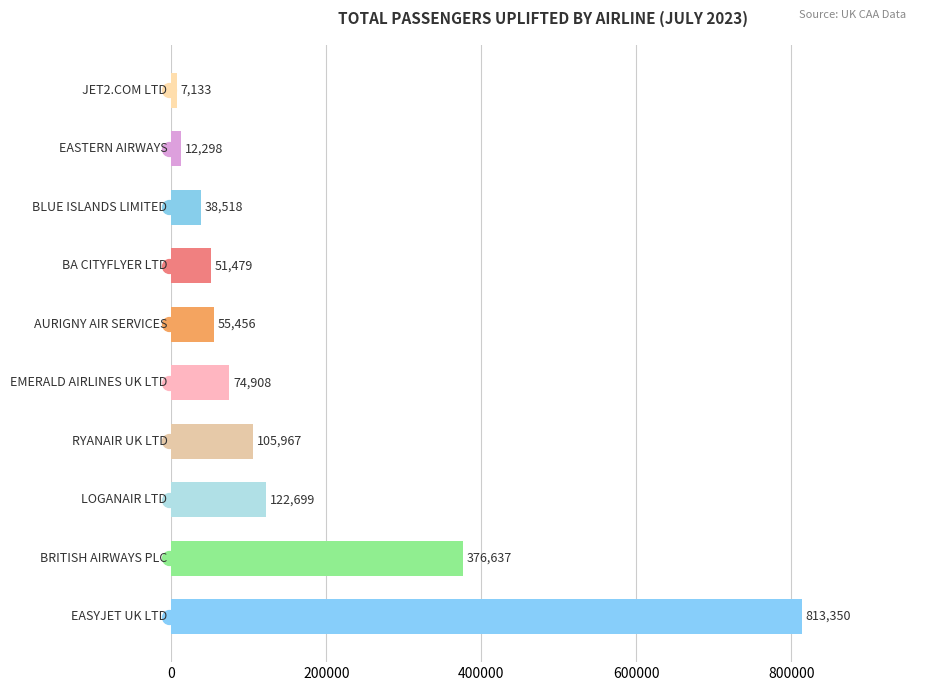

What is the difference between the second highest and minimum values?

369504